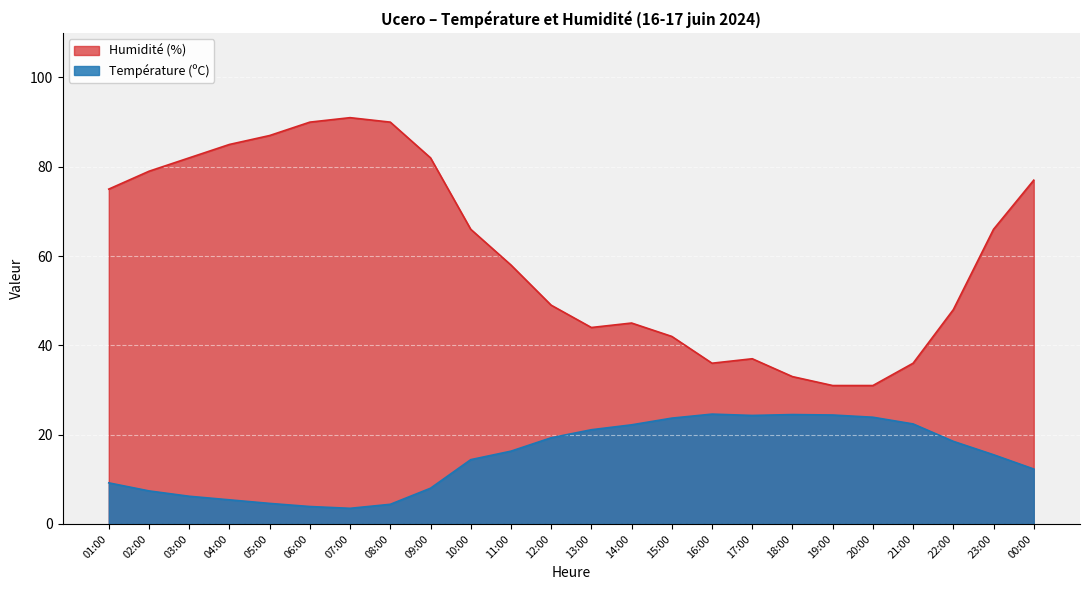

How many interior local valleys does the Température (ºC) series have?

2